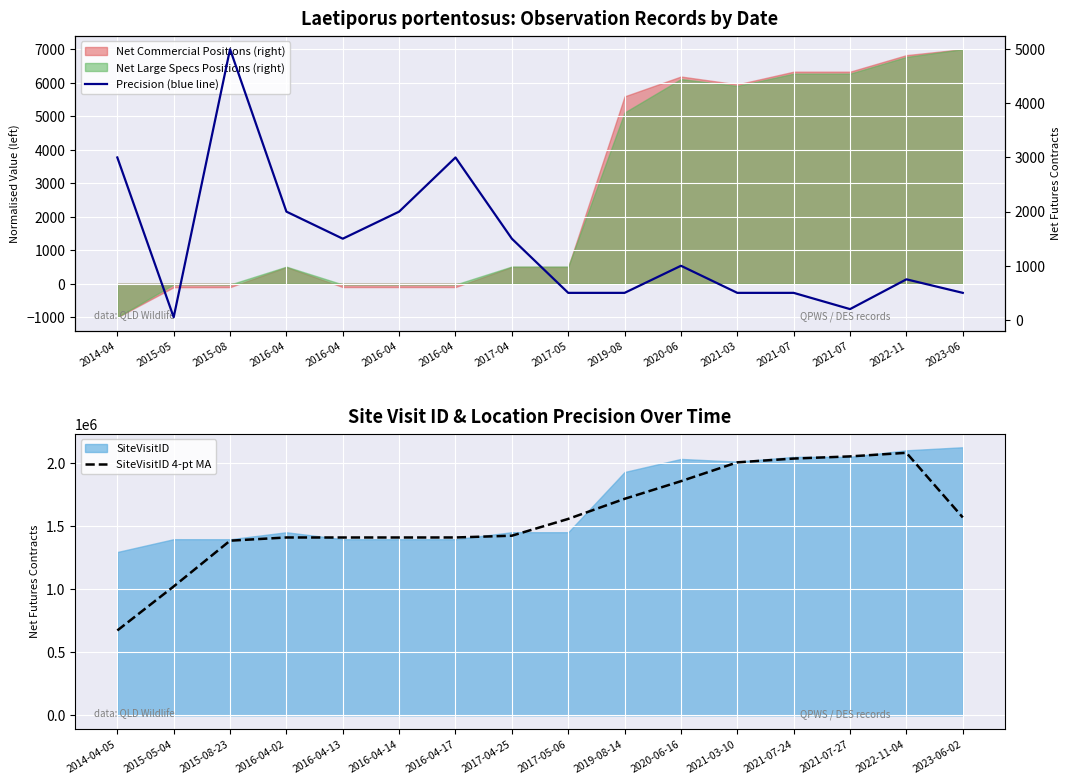

How many data points does each series have?

16